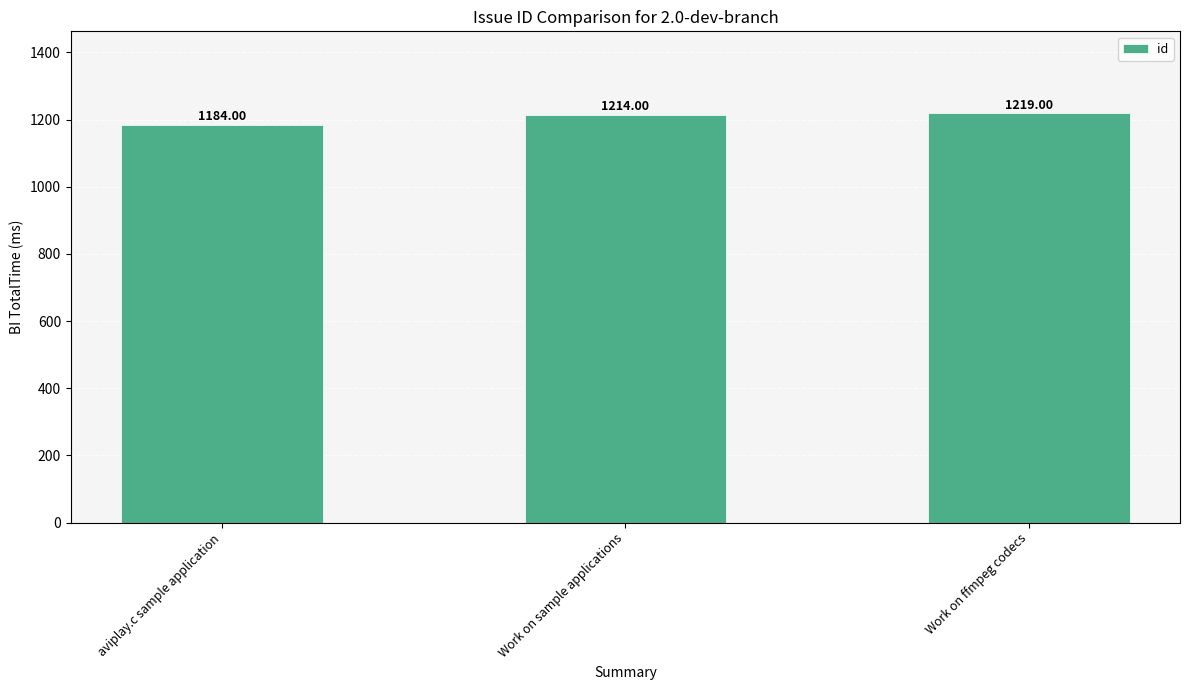

Reading left to right, transcribe all the data shown in this chart.

aviplay.c sample application=1184	Work on sample applications=1214	Work on ffmpeg codecs=1219